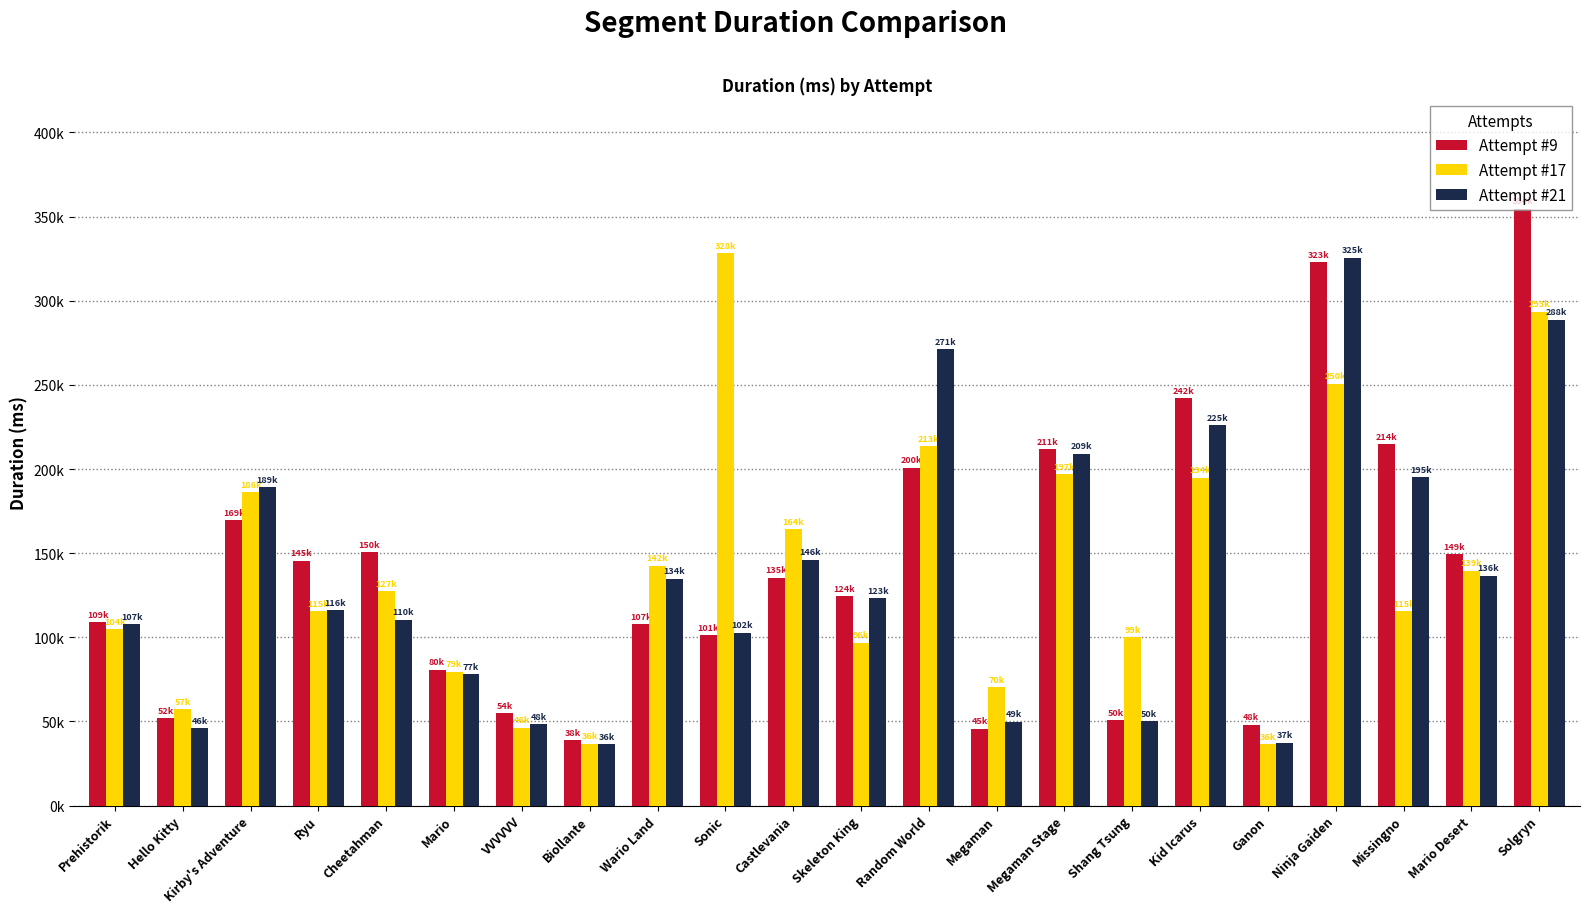

Are the bars grouped side by side (vs. stacked)?

Yes